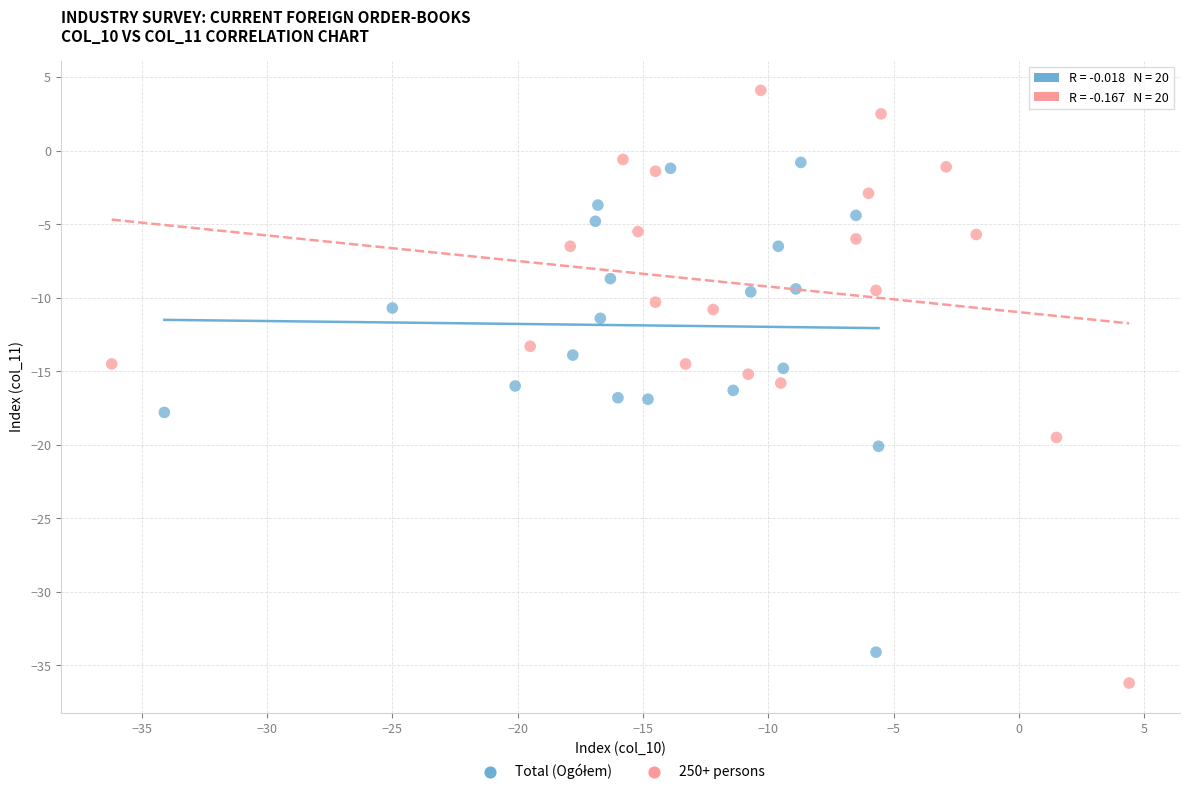

Which series has the largest Y range (max minus min)?

250+ persons